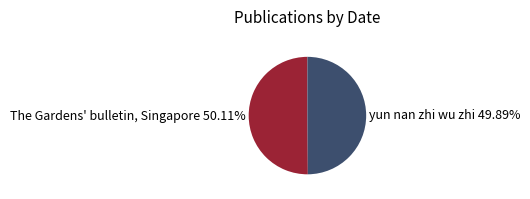

How many segments does this pie chart have?

2